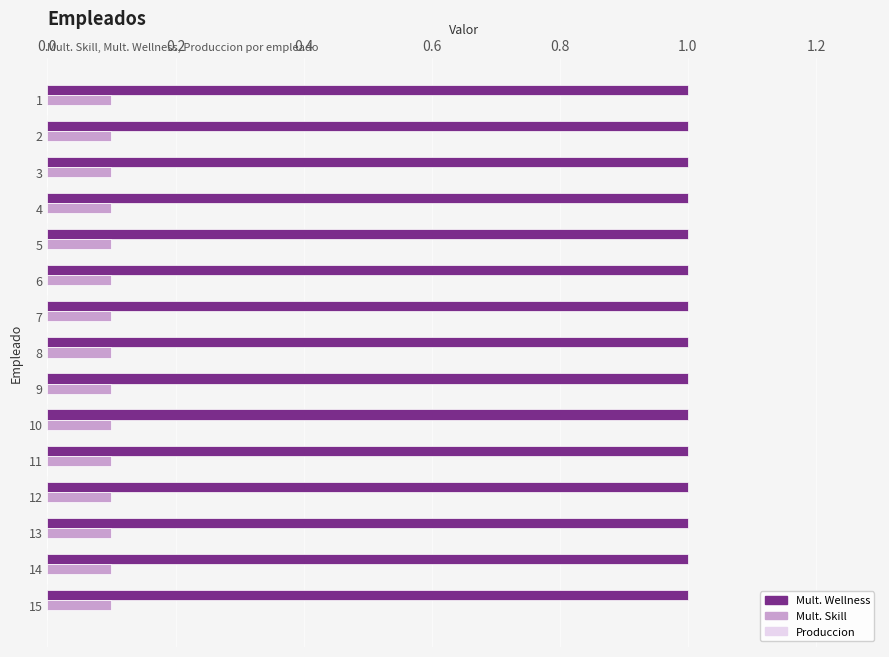

At 14, list the series in order from largest to smallest.

Mult. Wellness, Mult. Skill